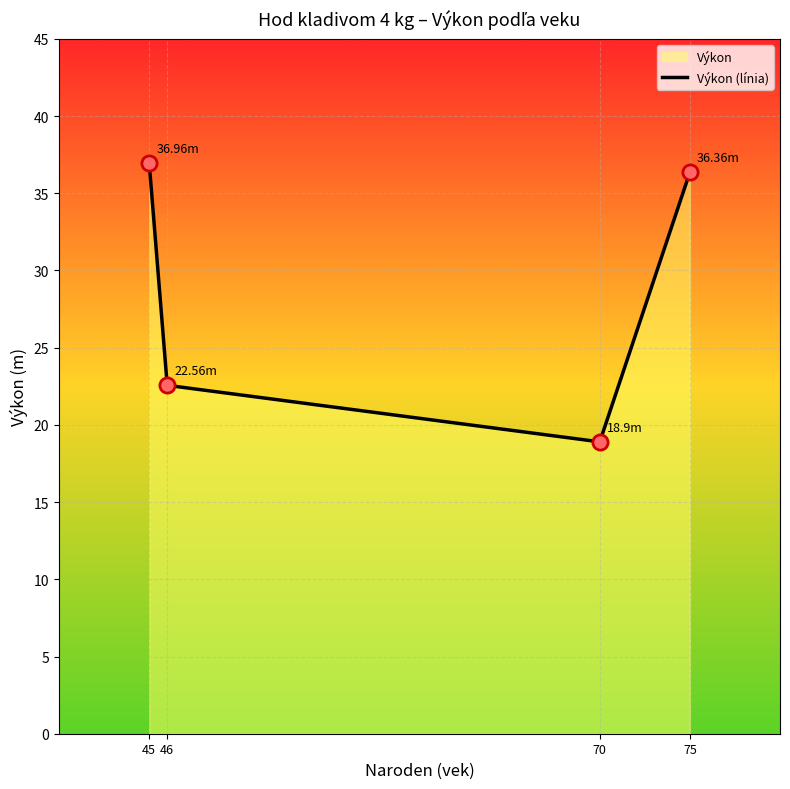

What is the change in value from 45 to 46?

-14.4